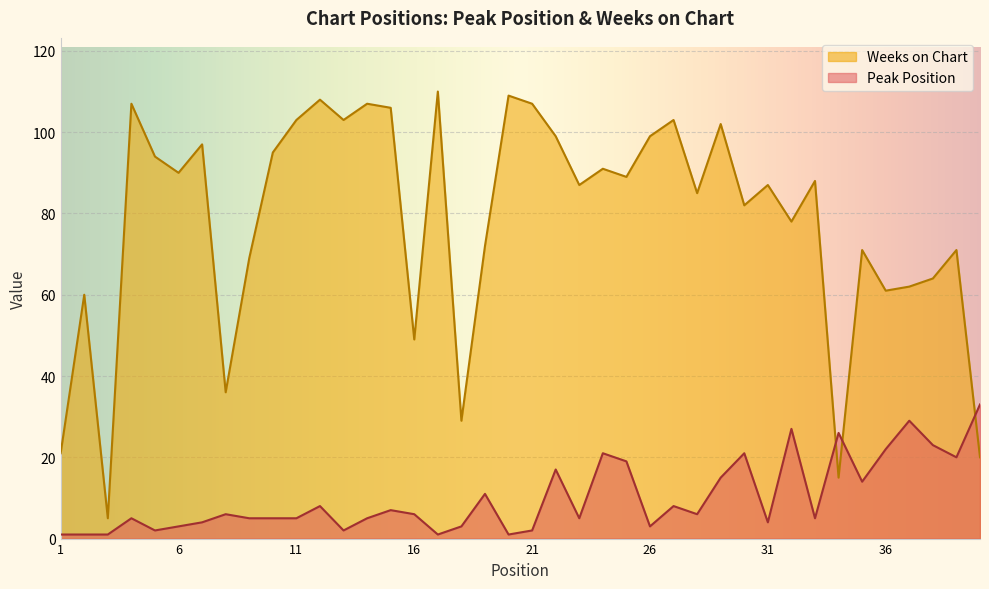

Count the number of data series in this chart.

2